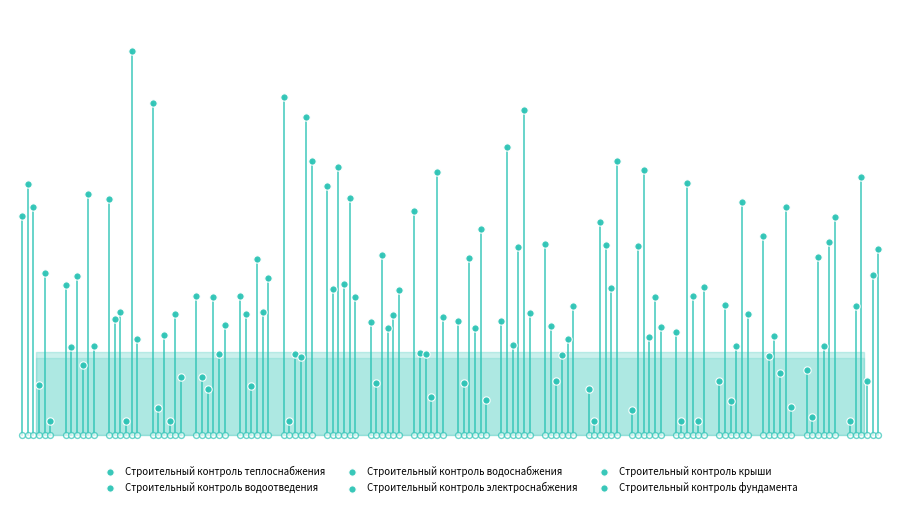

Which series has the largest Y range (max minus min)?

Строительный контроль крыши